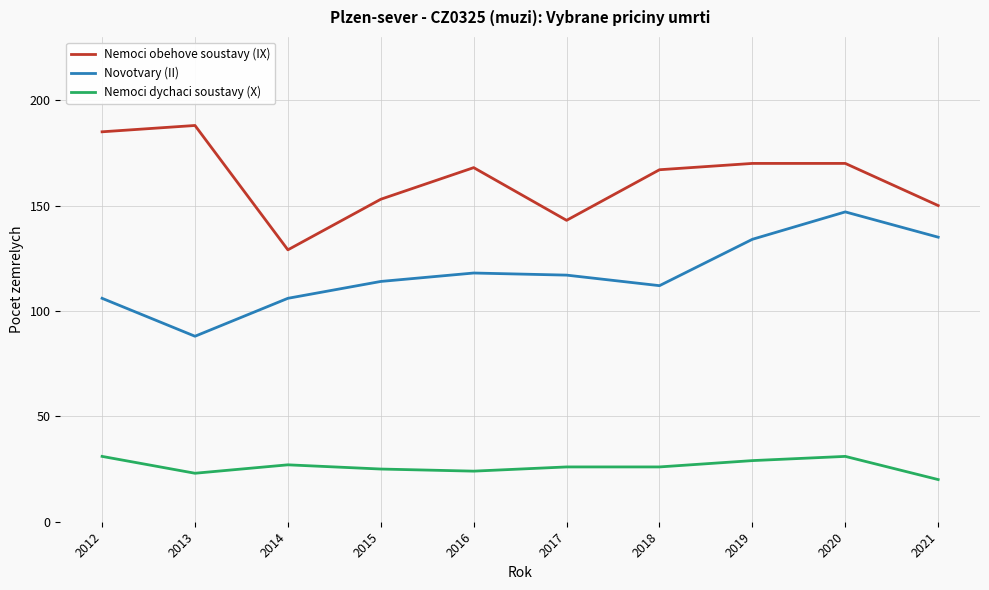

Read the Nemoci obehove soustavy (IX) value at 2013, to the nearest 5.

190